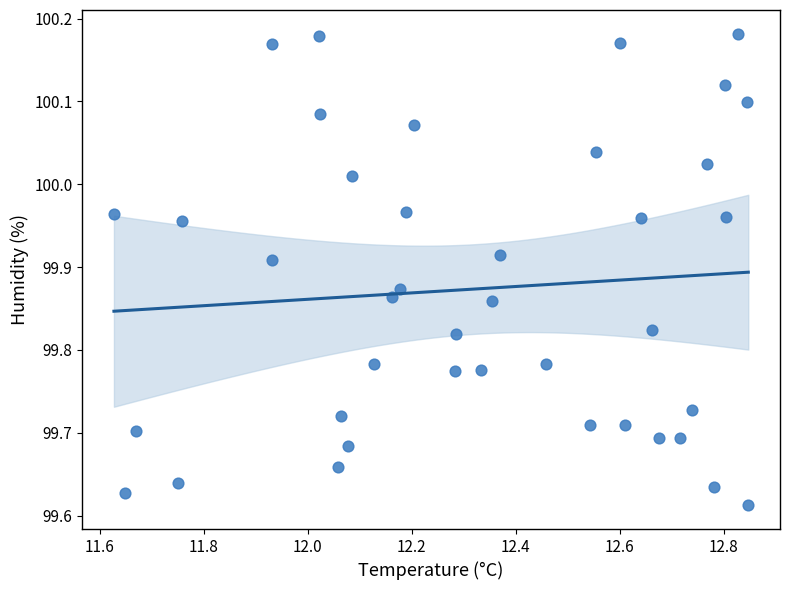

What is the range of Y values (max minus min)?

0.6